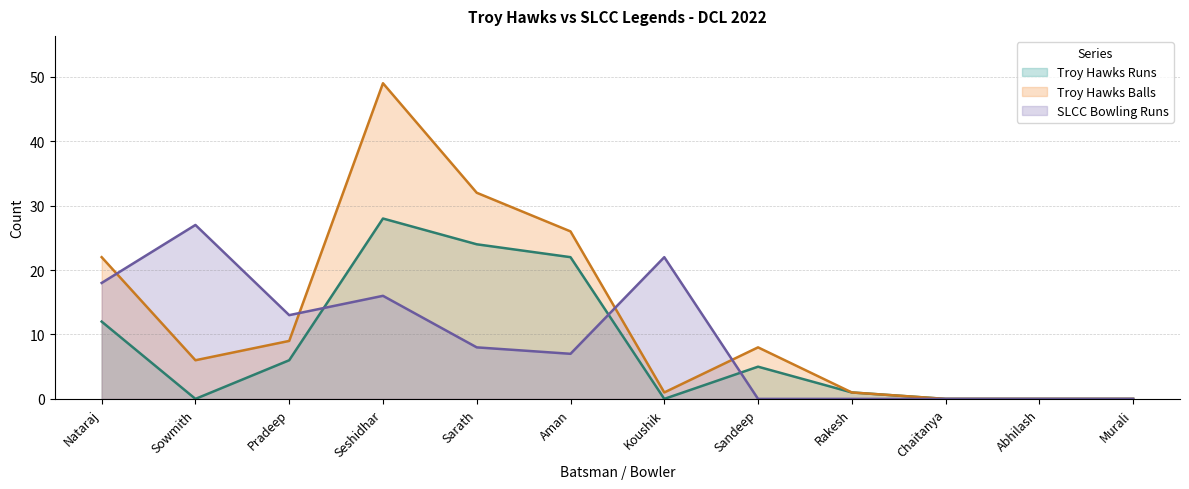

Which series has the largest total across all categories?

Troy Hawks Balls (line)